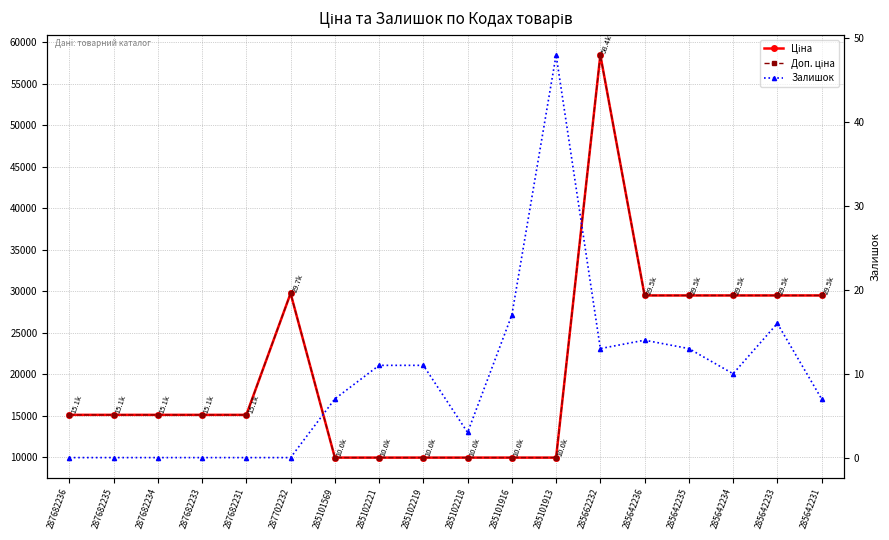

How many interior local peaks does the Доп. ціна series have?

2